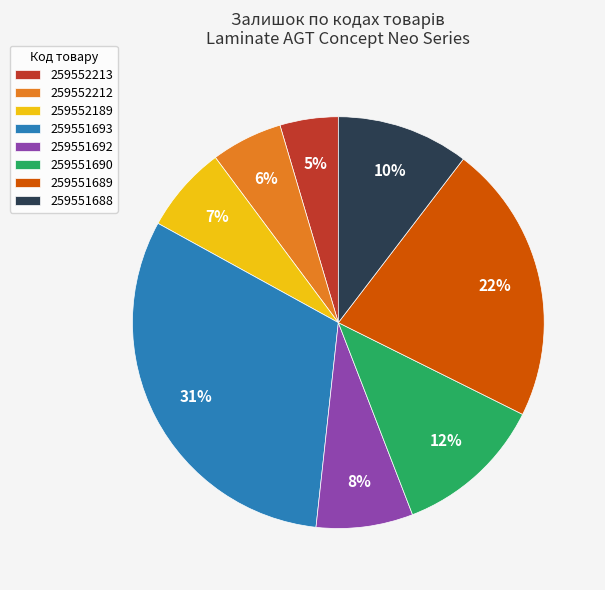

What is the largest slice in the pie chart?

259551693